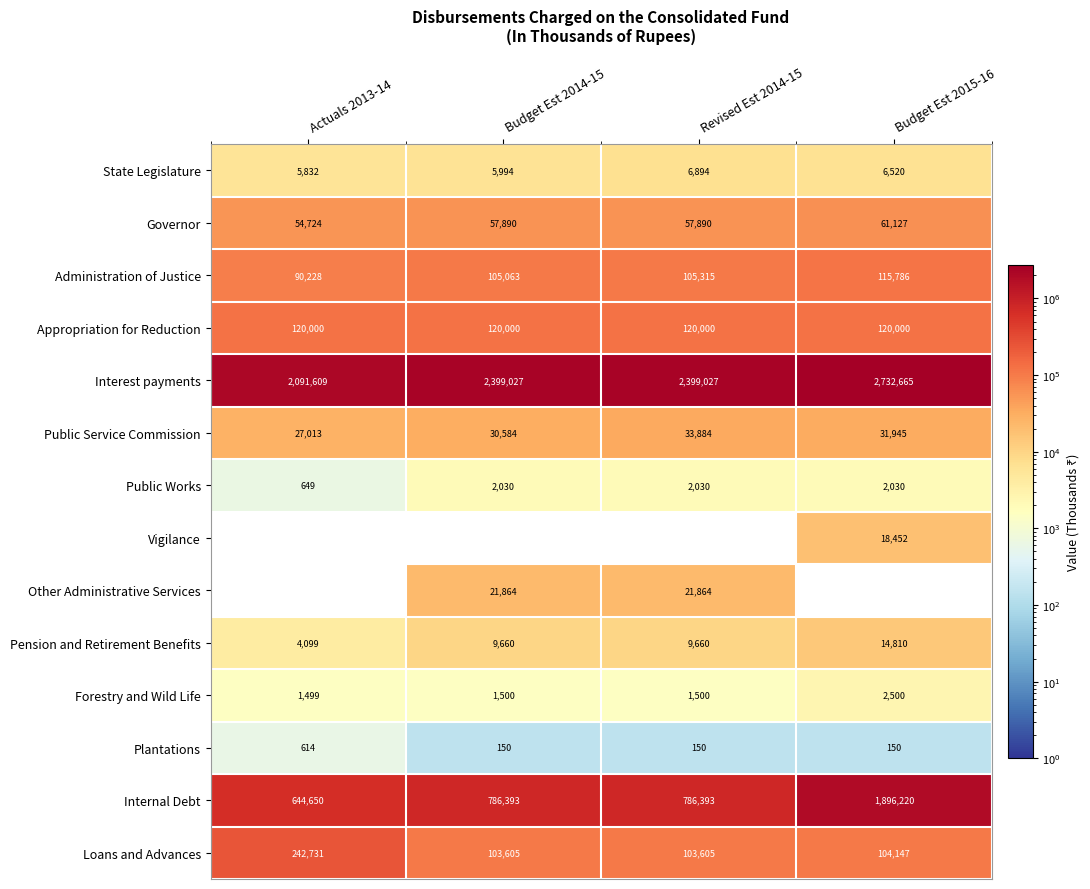

Which series has the largest range (max minus min)?

Internal Debt